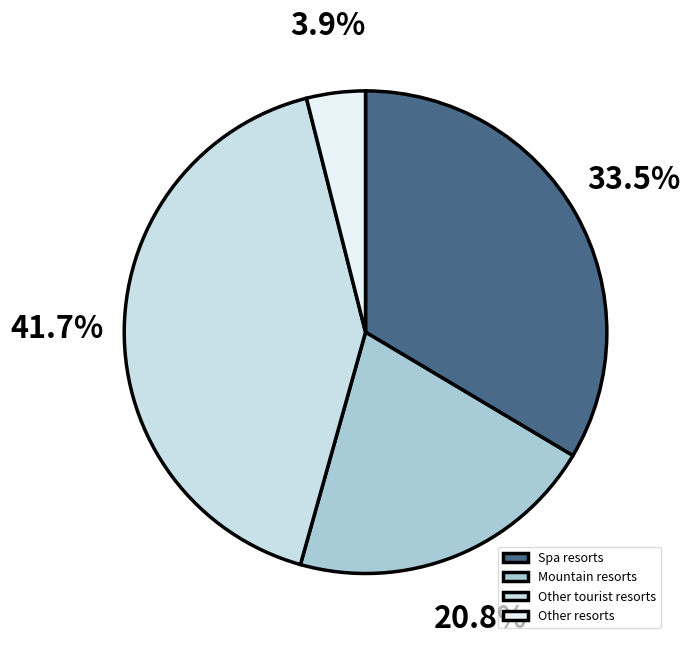

Which category has the smallest portion of the pie?

Other resorts